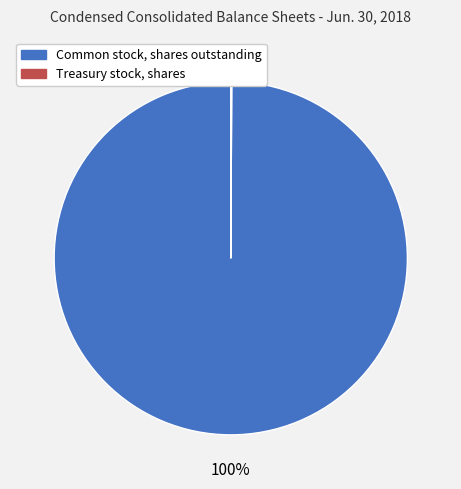

To the nearest percent, what is the average slice percentage?

50%